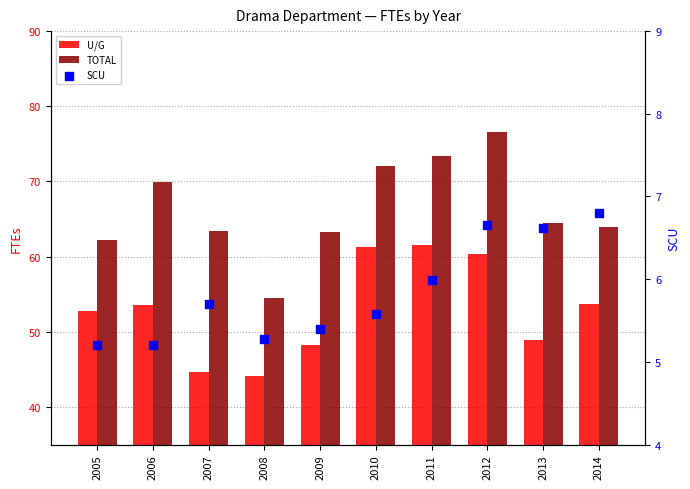

At which category is the sum across all series the highest?

2012